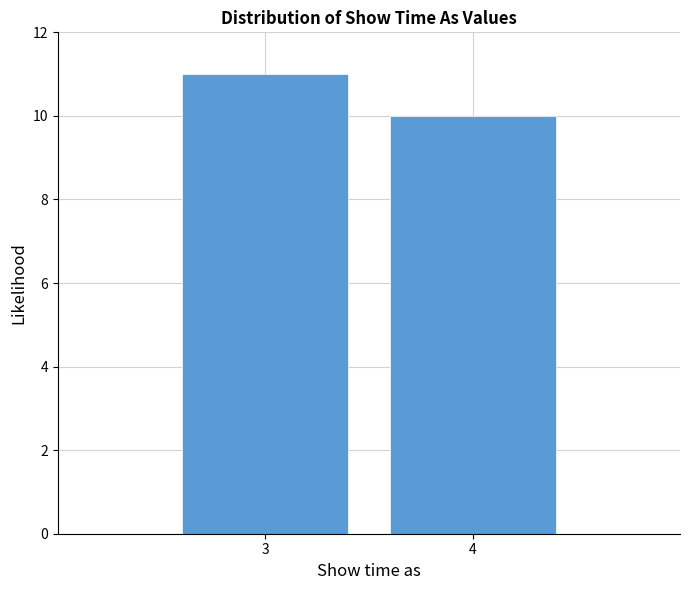

Reading right to left, what are all the values shown in this chart?

10	11